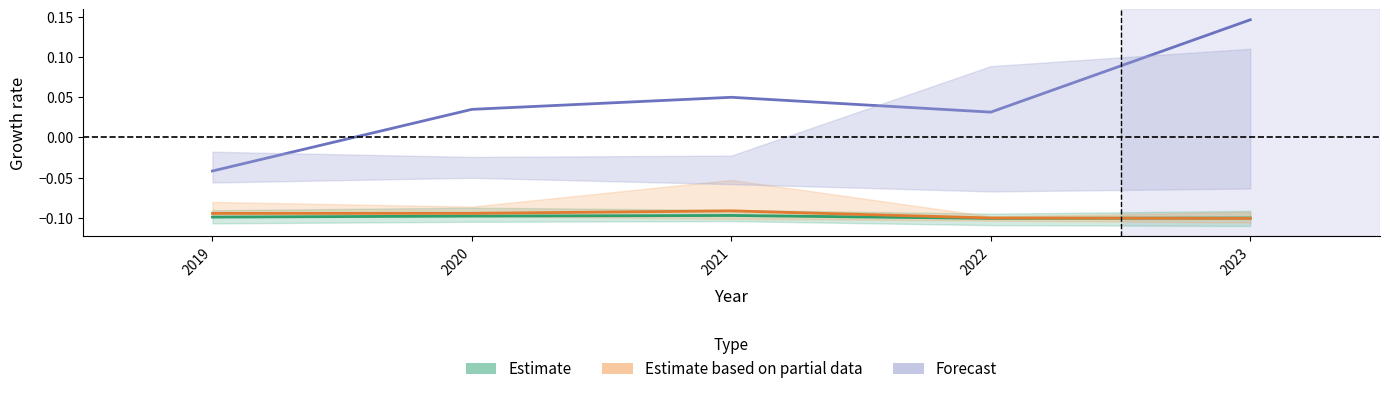

List the series in order of their peak value, highest first.

Forecast, Estimate based on partial data, Estimate